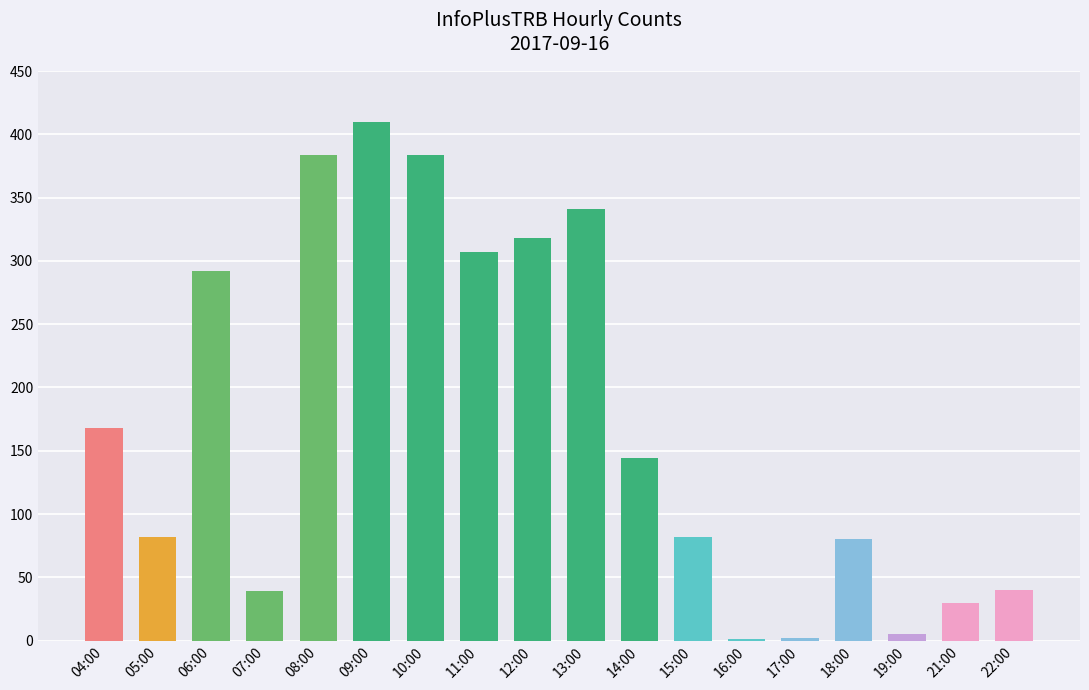

What is the sum of the values at 15:00 and 06:00?

374